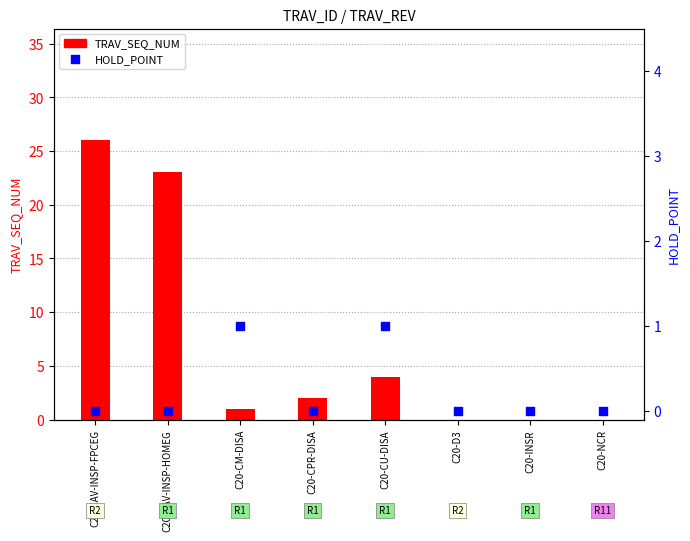

Which series contains the lowest Y value?

TRAV_SEQ_NUM